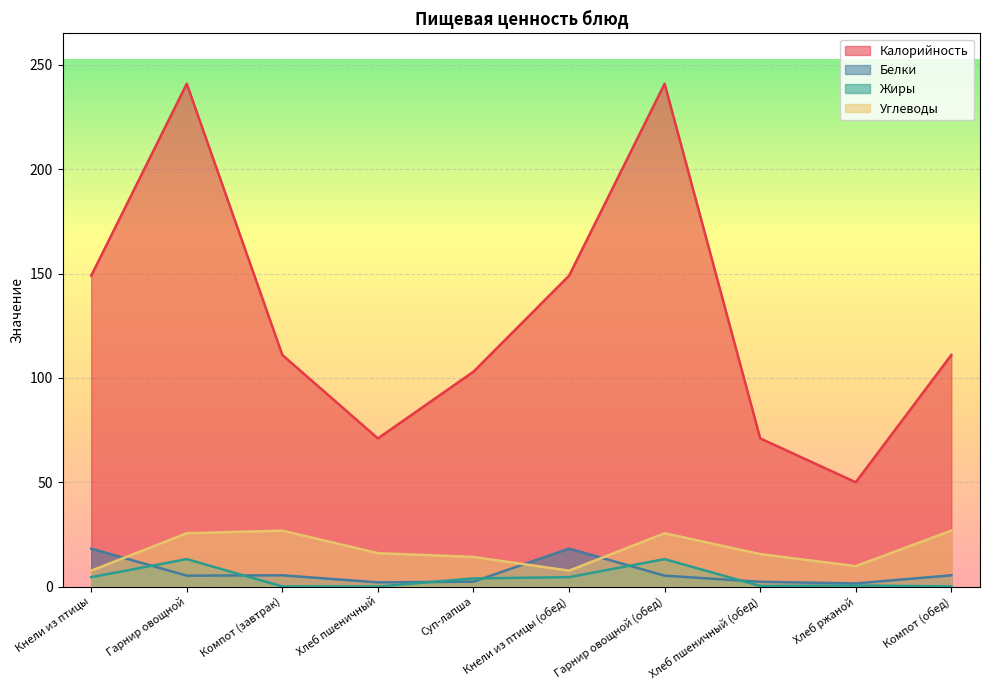

True or false: Углеводы and Калорийность intersect in this chart.

False